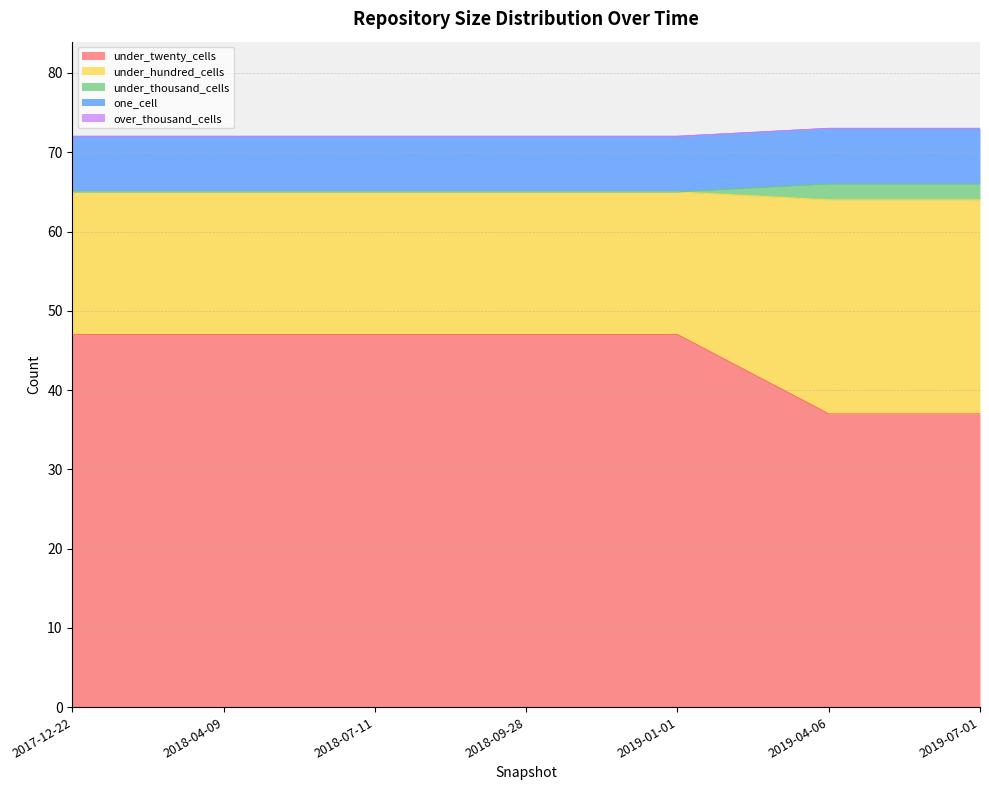

What is the maximum value for under_twenty_cells?

47